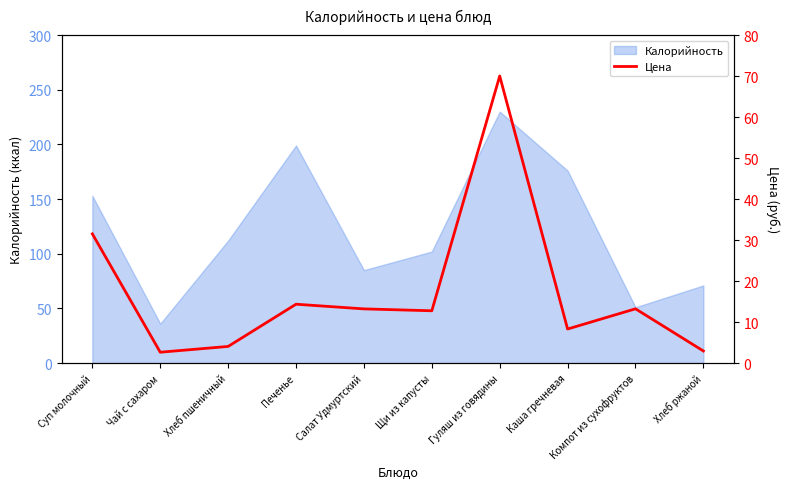

How many lines are shown in the chart?

1